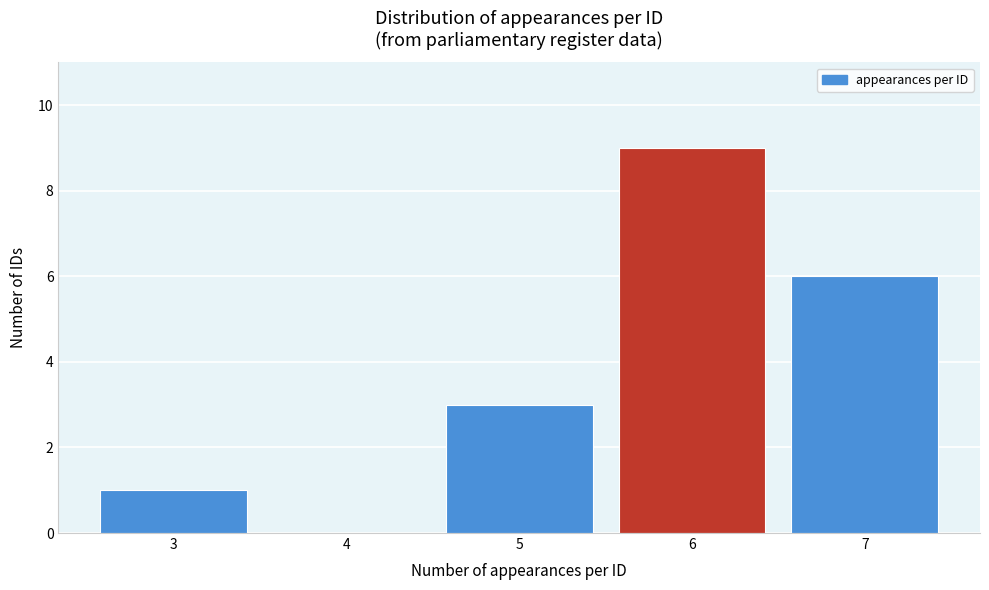

Reading right to left, extract all data points from this chart.

7=6	6=9	5=3	4=0	3=1